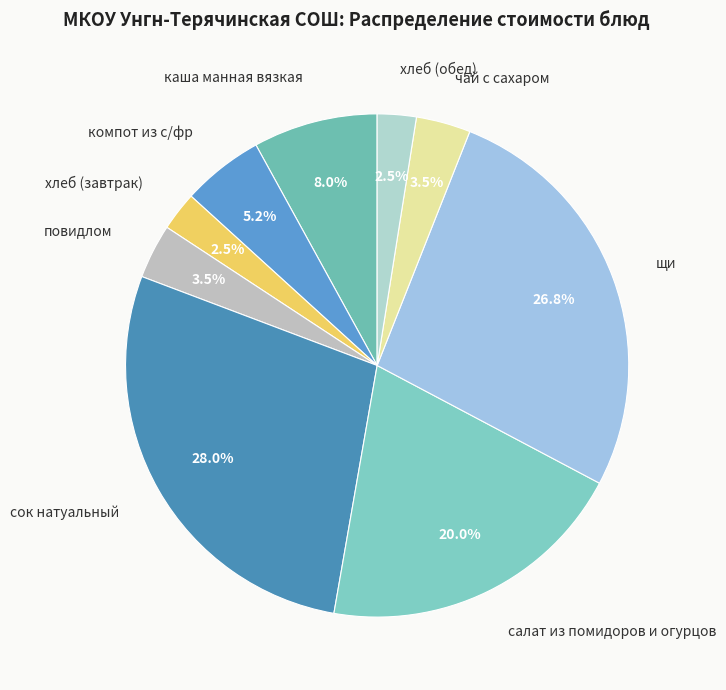

To the nearest percent, what portion does каша манная вязкая represent?

8%